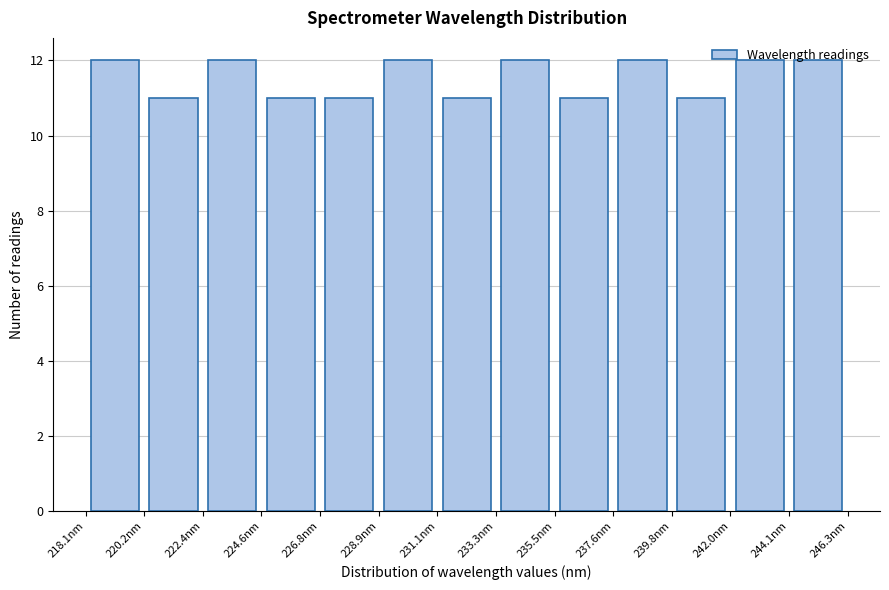

Reading left to right, list every bar in this chart as the range it spans on the x-axis followed by its height. Neither the bar edges nor the heights are printed on the chart, so give them approximately, as read against the axes.

218.0 to 220.0: 12
220.0 to 222.5: 11
222.5 to 224.5: 12
224.5 to 227.0: 11
227.0 to 229.0: 11
229.0 to 231.0: 12
231.0 to 233.5: 11
233.5 to 235.5: 12
235.5 to 237.5: 11
237.5 to 240.0: 12
240.0 to 242.0: 11
242.0 to 244.0: 12
244.0 to 246.5: 12